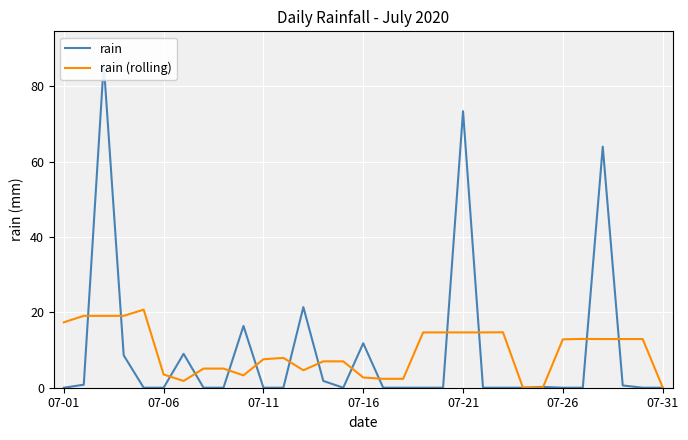

What is the maximum value for rain (rolling)?

20.7